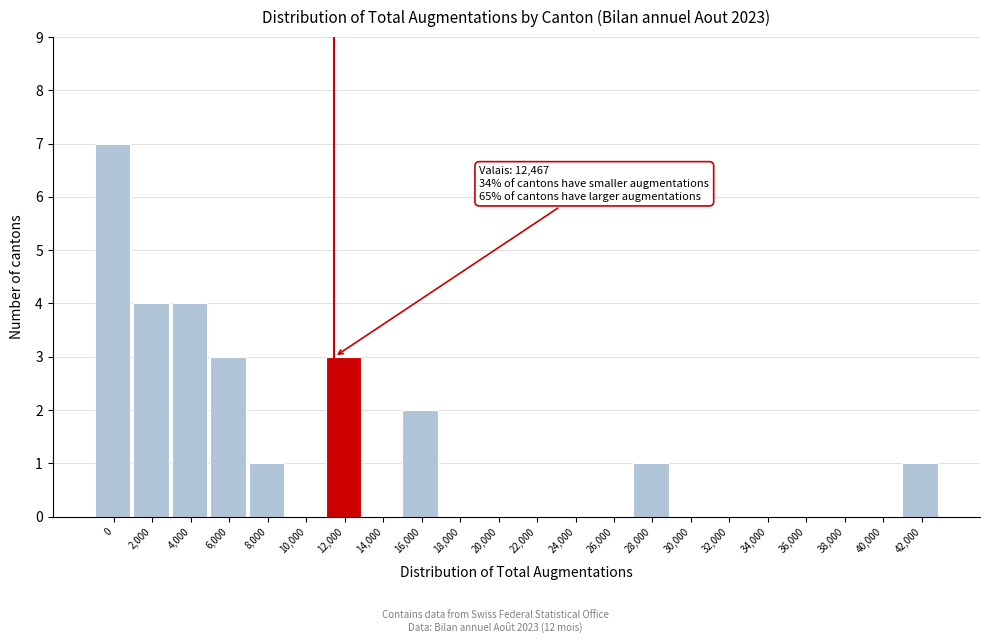

Reading left to right, what are all the values shown in this chart?

0=7	2,000=4	4,000=4	6,000=3	8,000=1	10,000=0	12,000=3	14,000=0	16,000=2	18,000=0	20,000=0	22,000=0	24,000=0	26,000=0	28,000=1	30,000=0	32,000=0	34,000=0	36,000=0	38,000=0	40,000=0	42,000=1